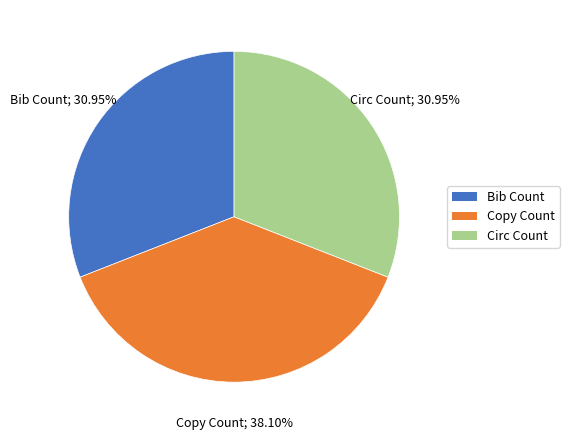

The Copy Count slice represents 47% of the pie. True or false?

False